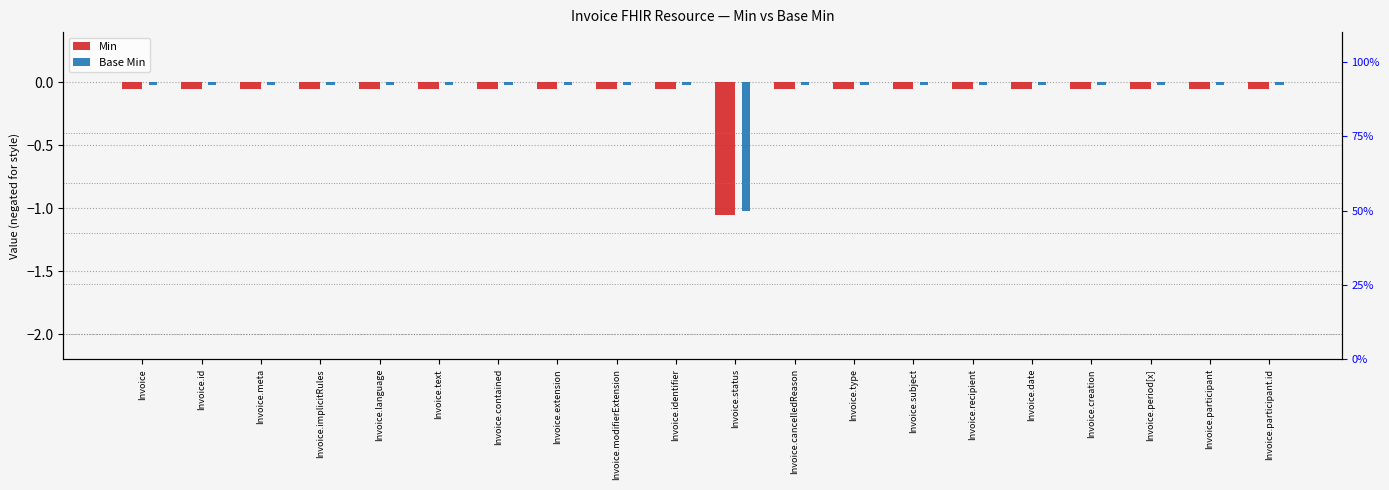

What is the label of the 6th bar from the left?

Invoice.text